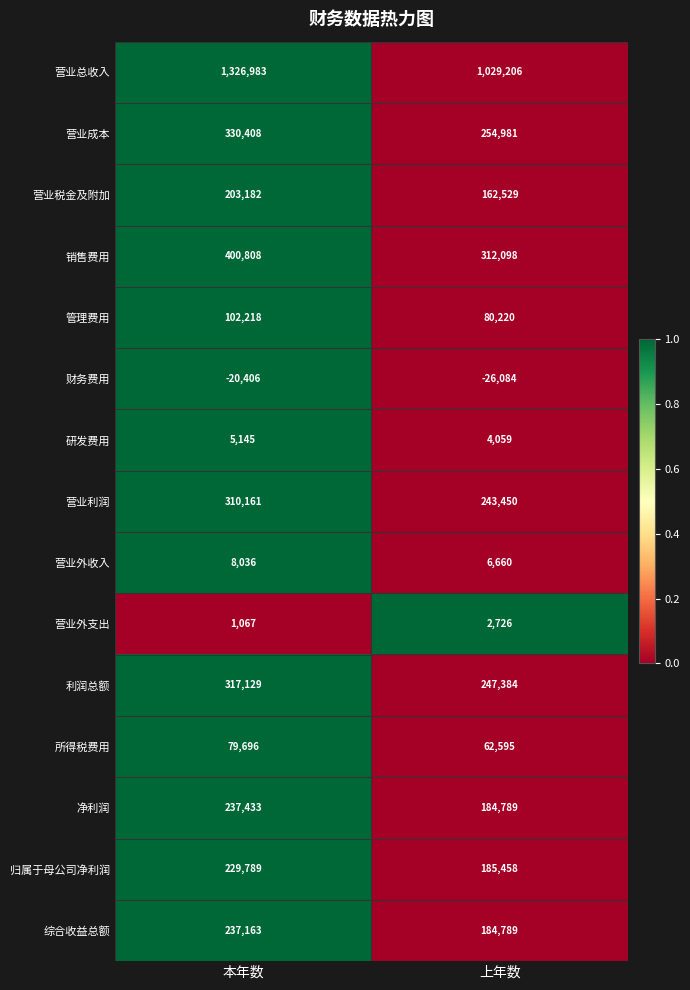

Reading left to right, what are all the values shown in this chart?

营业总收入: 本年数=1326983	上年数=1029206
营业成本: 本年数=330408	上年数=254981
营业税金及附加: 本年数=203182	上年数=162529
销售费用: 本年数=400808	上年数=312098
管理费用: 本年数=102218	上年数=80220
财务费用: 本年数=-20406	上年数=-26084
研发费用: 本年数=5145	上年数=4059
营业利润: 本年数=310161	上年数=243450
营业外收入: 本年数=8036	上年数=6660
营业外支出: 本年数=1067	上年数=2726
利润总额: 本年数=317129	上年数=247384
所得税费用: 本年数=79696	上年数=62595
净利润: 本年数=237433	上年数=184789
归属于母公司净利润: 本年数=229789	上年数=185458
综合收益总额: 本年数=237163	上年数=184789